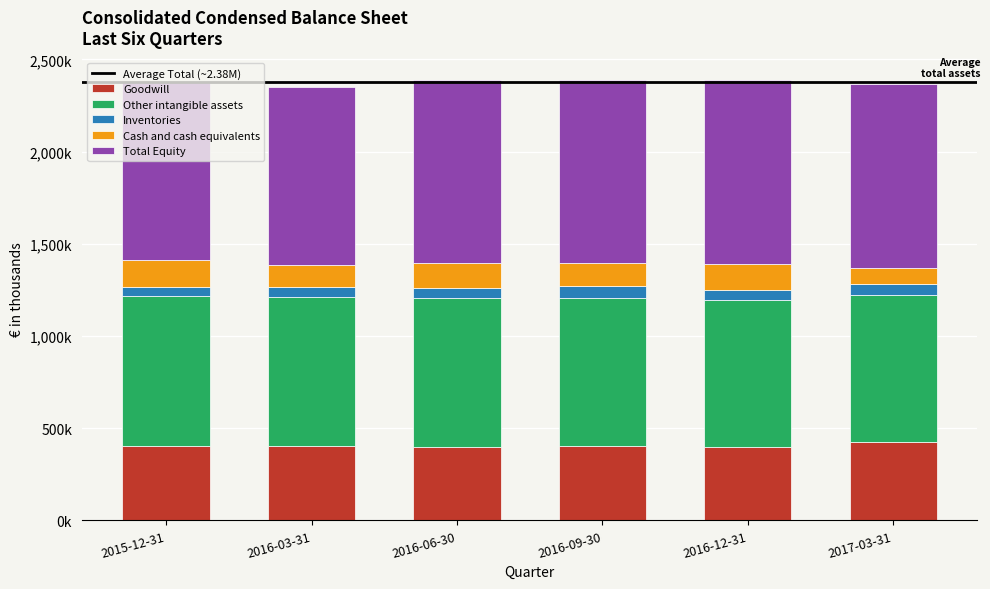

Does the chart contain stacked bars?

Yes